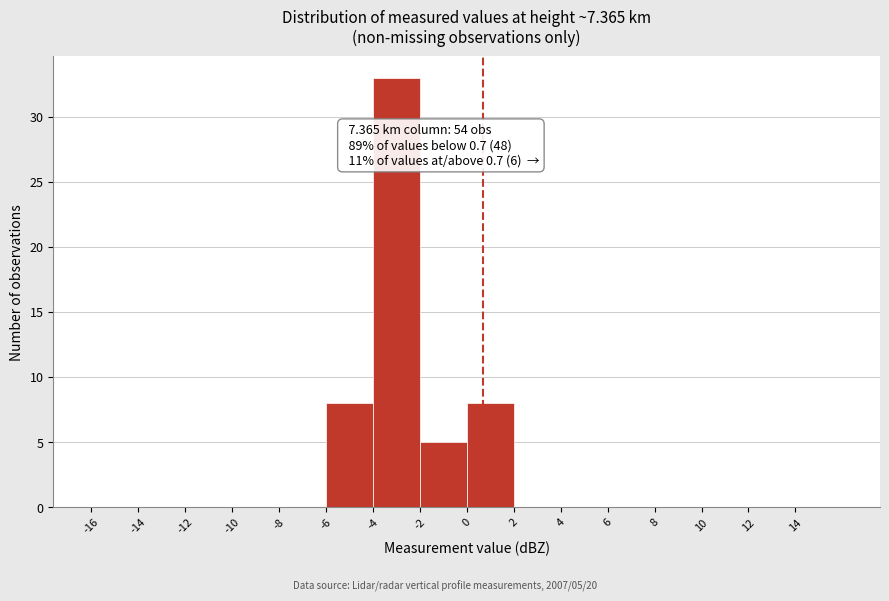

Which range on the x-axis has the tallest bar?

-4 to -2